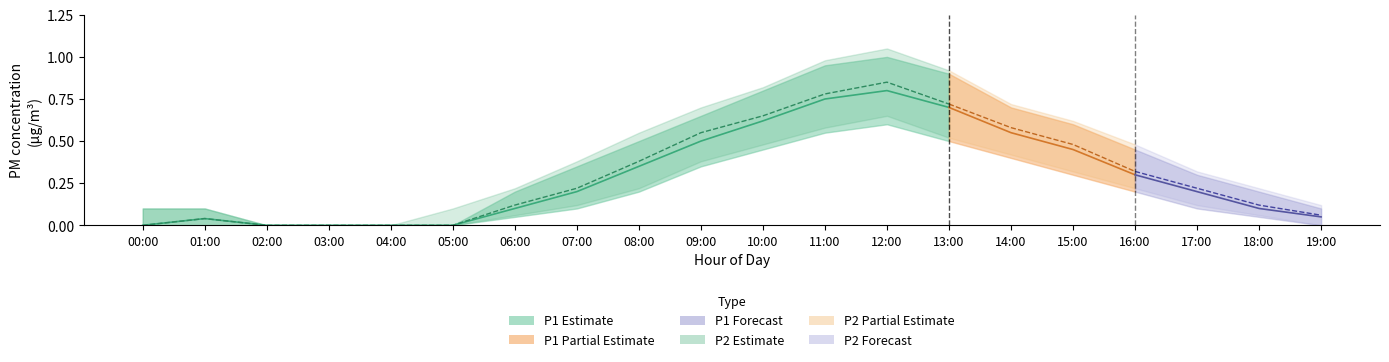

What is the maximum value shown in the chart?

1.1